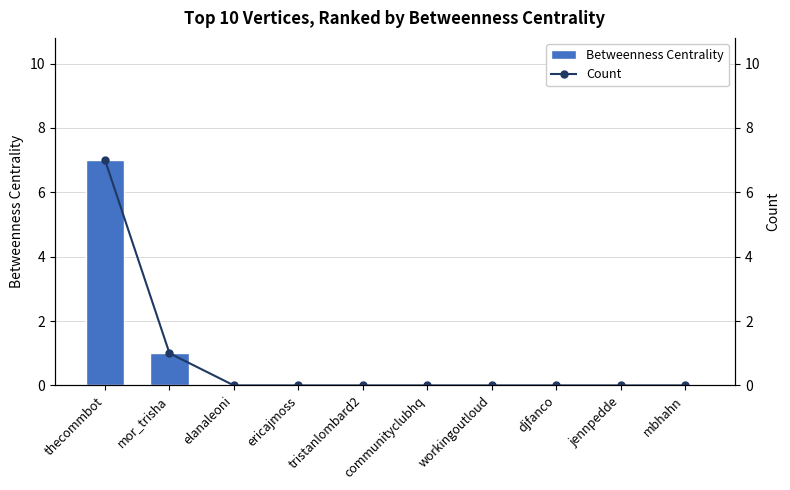

Is it true that Betweenness Centrality equals 0 at ericajmoss?

True